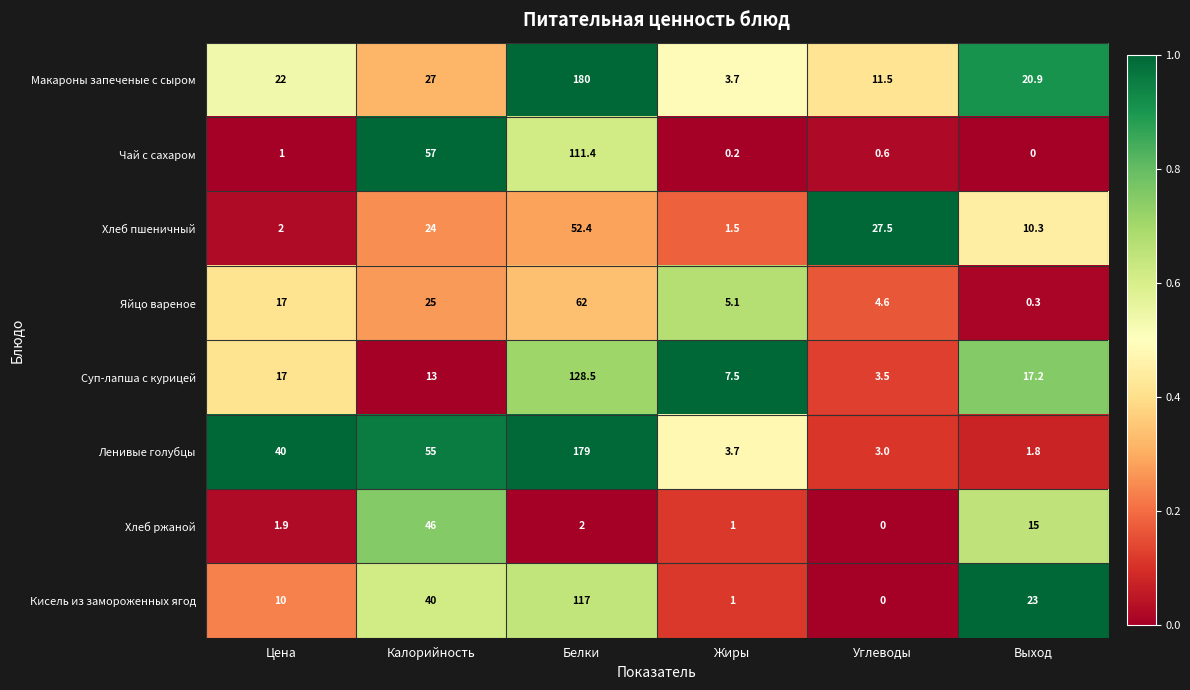

What is the maximum value shown in the chart?

180.0